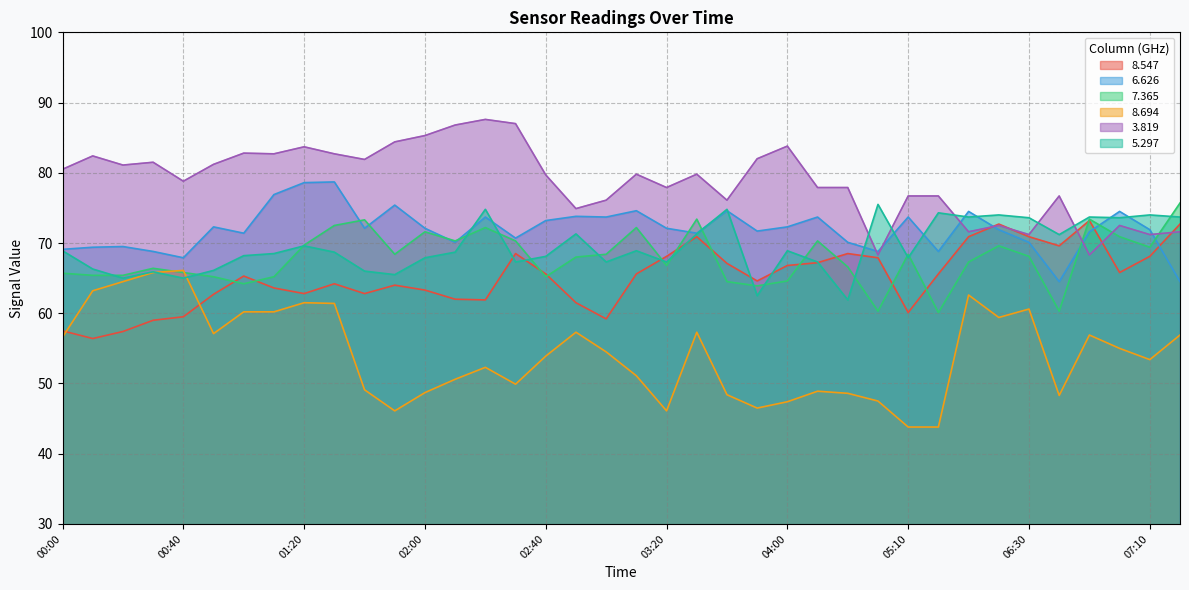

How many values in the 8.694 series are below 54?

19